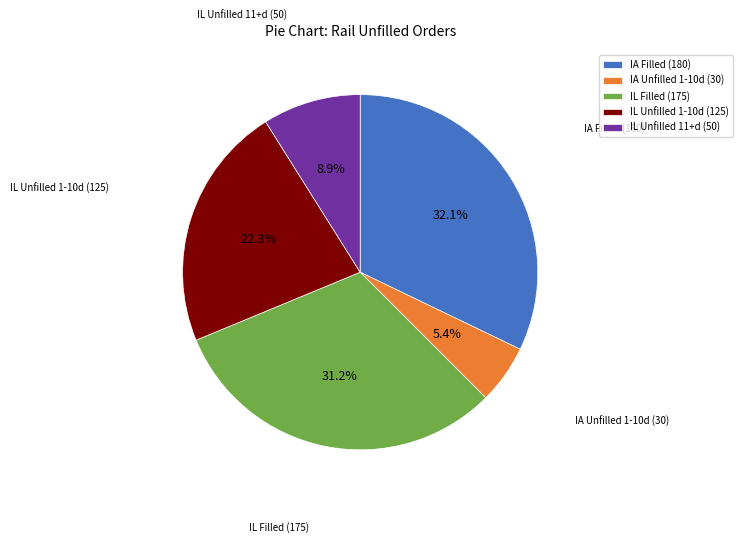

Which category has the smallest portion of the pie?

IA Unfilled 1-10d (30)